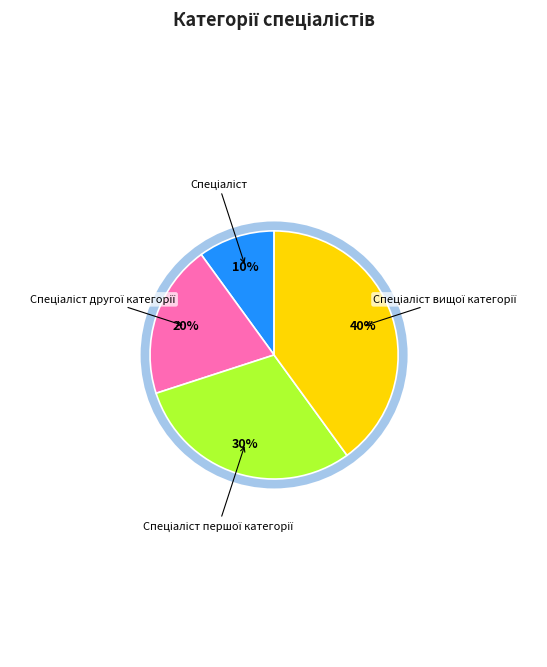

How many slices are in this pie chart?

4